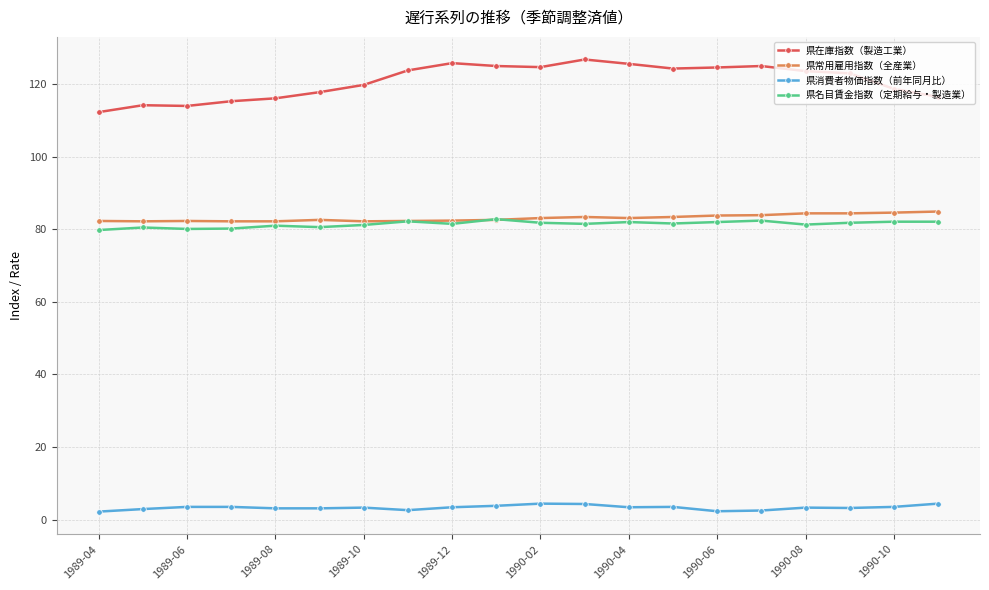

Which series has the largest range (max minus min)?

県在庫指数（製造工業）